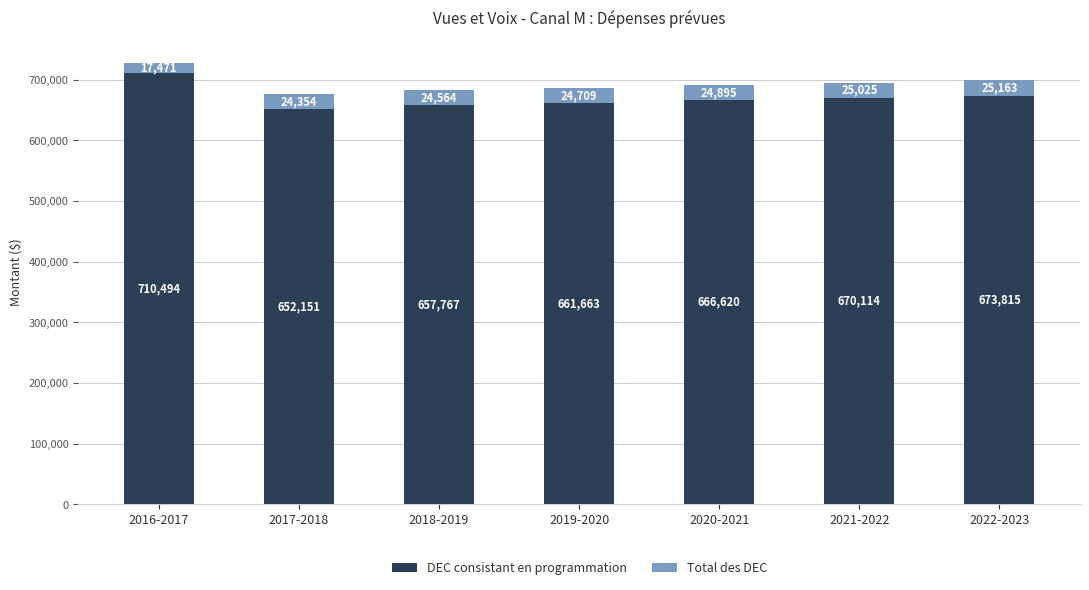

What is the highest value of the DEC consistant en programmation series?

710493.8